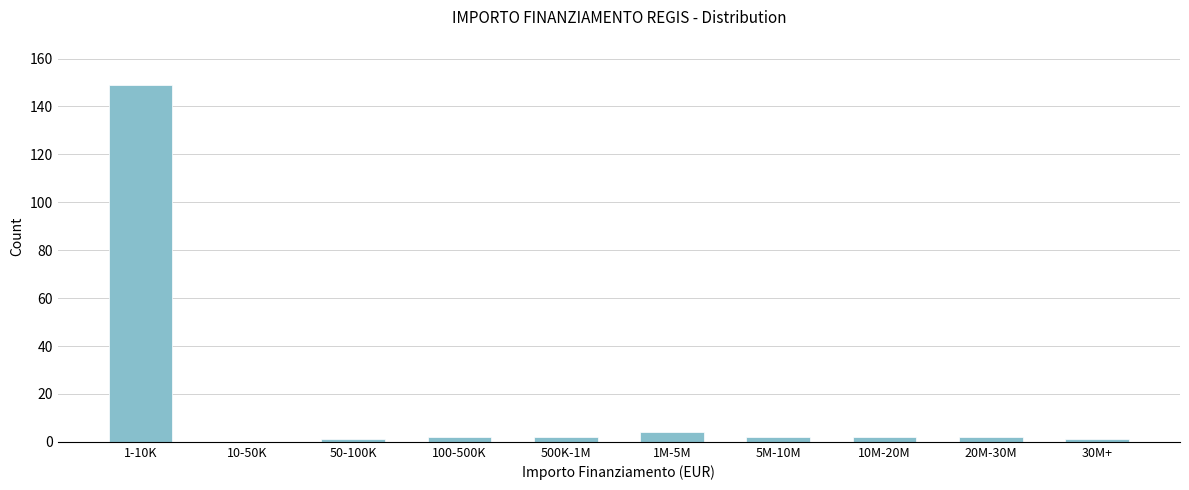

Reading left to right, what are all the values shown in this chart?

1-10K=149	10-50K=0	50-100K=1	100-500K=2	500K-1M=2	1M-5M=4	5M-10M=2	10M-20M=2	20M-30M=2	30M+=1